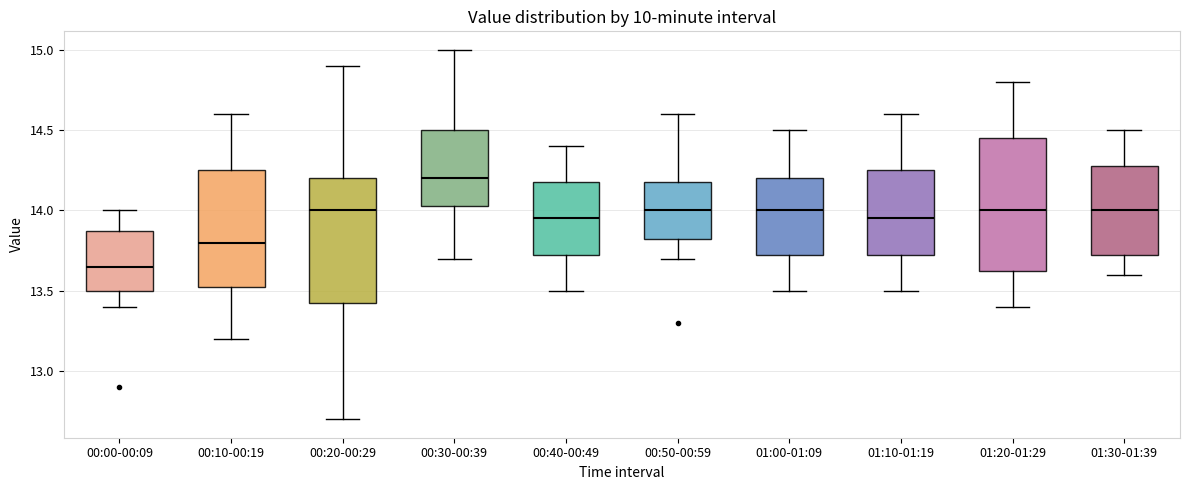

Where does the median line of the box for 00:10-00:19 sit on the y-axis? The values are not printed on the chart, so give them approximately, as read against the axis.

13.80